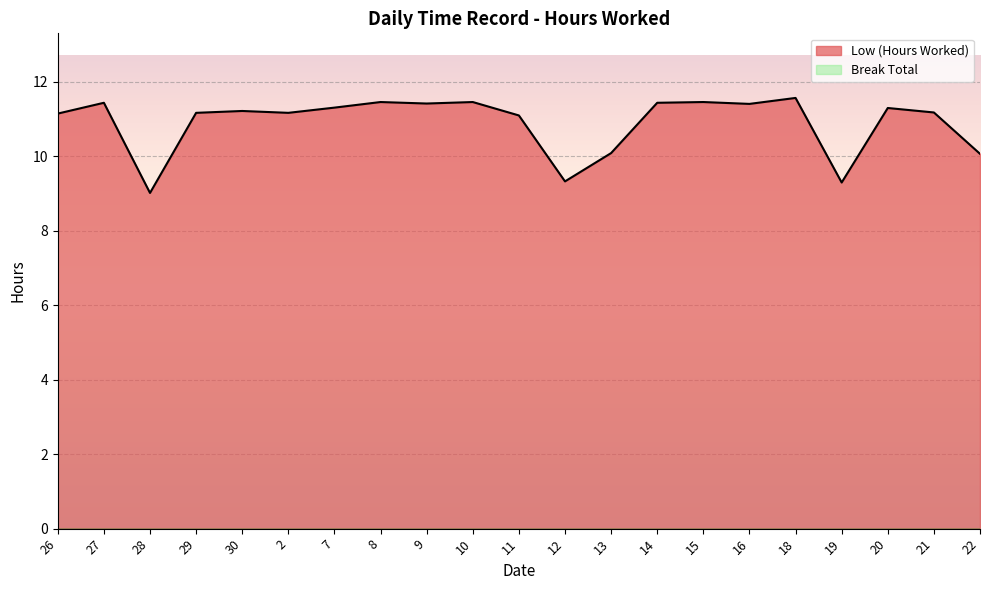

Reading left to right, extract all data points from this chart.

11.1	11.4	9.0	11.2	11.2	11.2	11.3	11.4	11.4	11.4	11.1	9.3	10.1	11.4	11.4	11.4	11.6	9.3	11.3	11.2	10.1